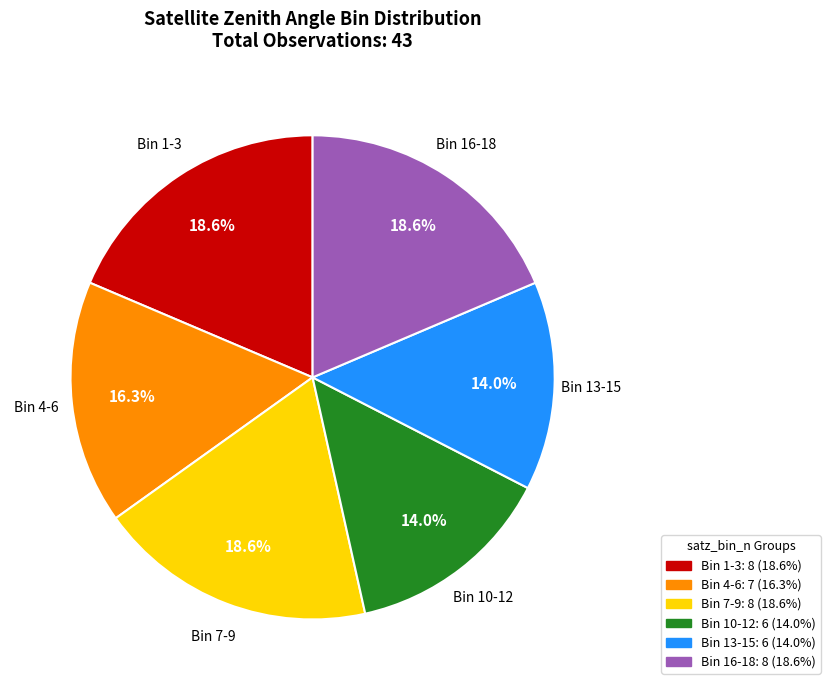

How many slices are in this pie chart?

6